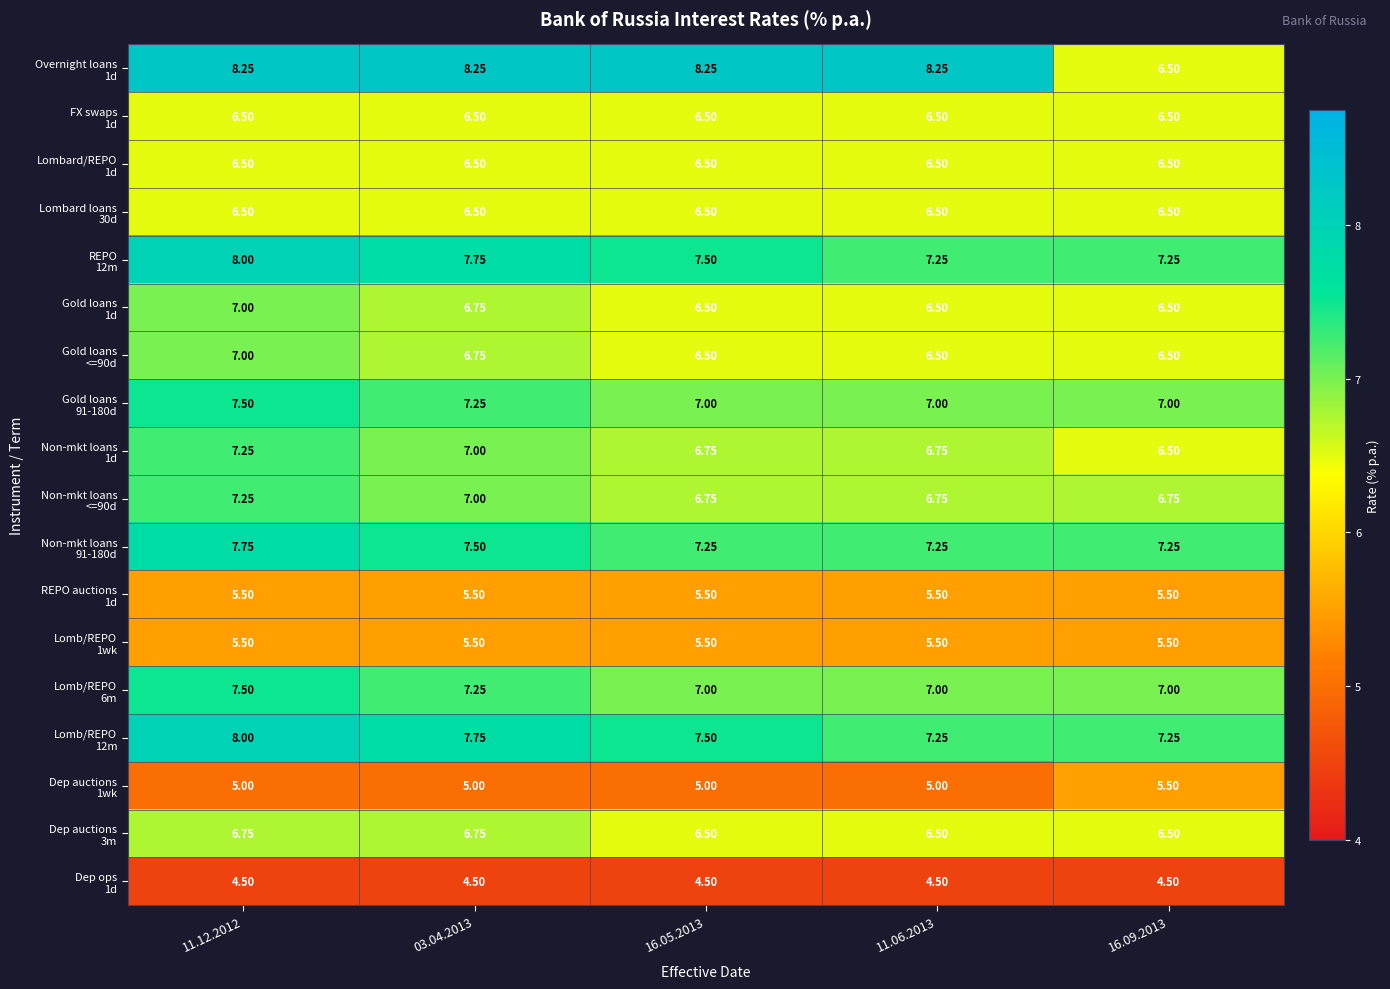

Count the number of categories in the chart.

5